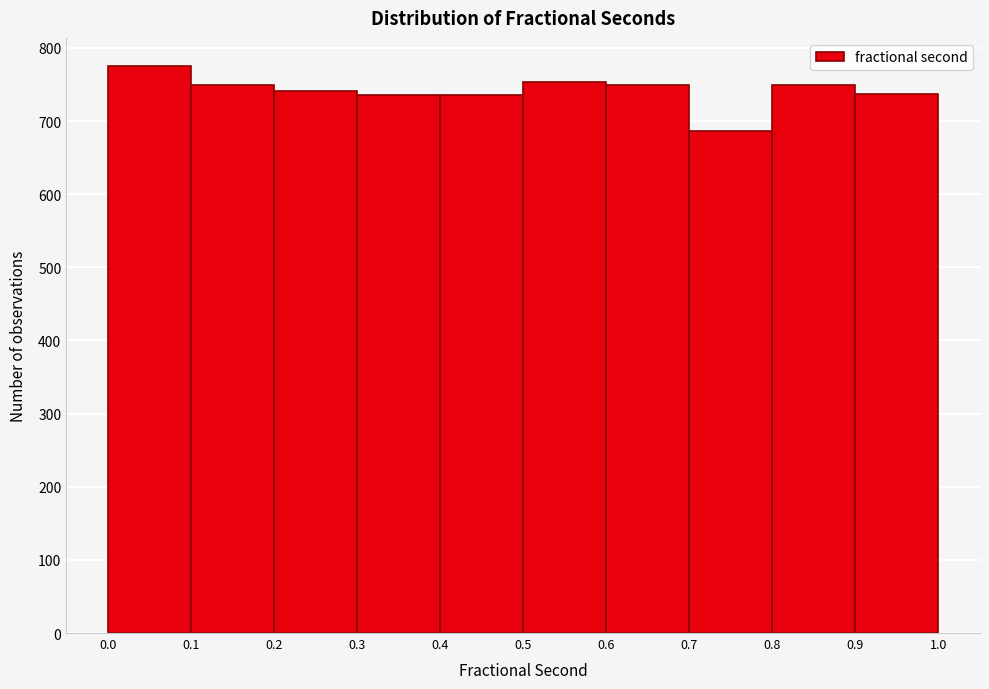

Reading left to right, transcribe this chart: for each bar, give the range it covers on the x-axis and its height. The values are not printed on the chart, so give them approximately, as read against the axis.

0.0 to 0.1: 780
0.1 to 0.2: 750
0.2 to 0.3: 740
0.3 to 0.4: 740
0.4 to 0.5: 740
0.5 to 0.6: 750
0.6 to 0.7: 750
0.7 to 0.8: 690
0.8 to 0.9: 750
0.9 to 1.0: 740